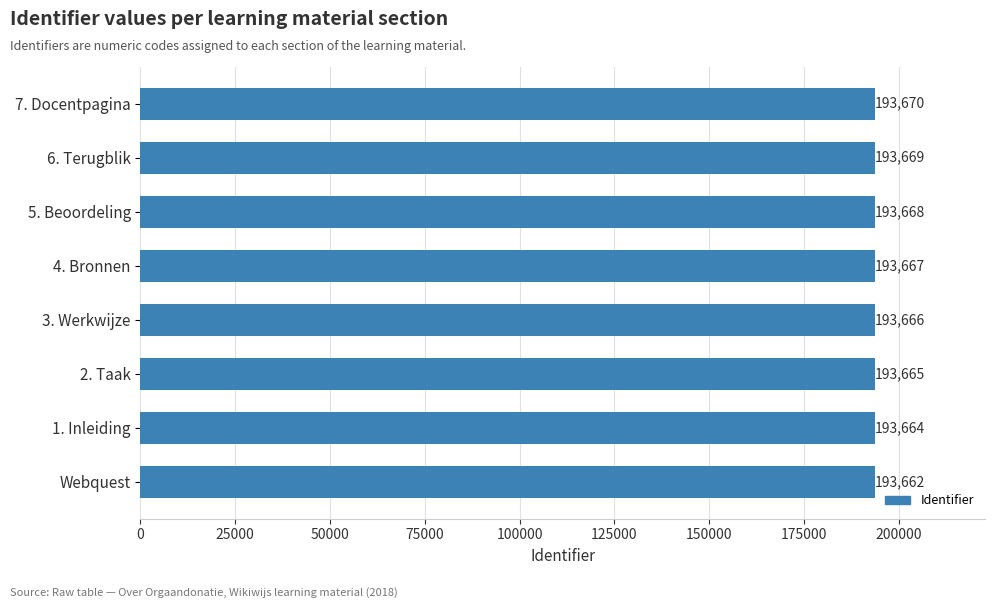

What is the difference between the maximum and second lowest values?

6